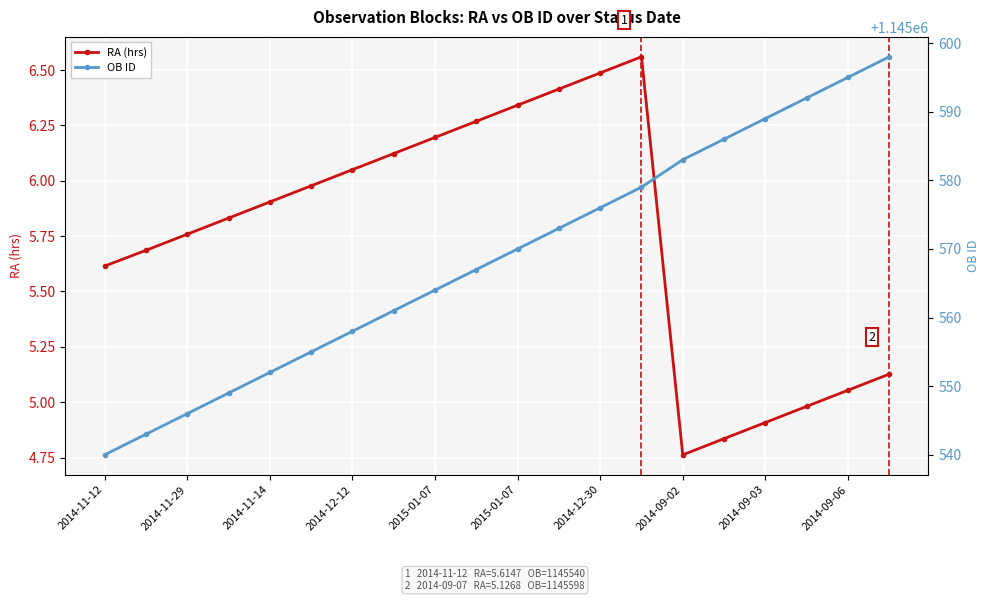

True or false: OB ID has a value of 1711110.8 at 2014-12-12.

False